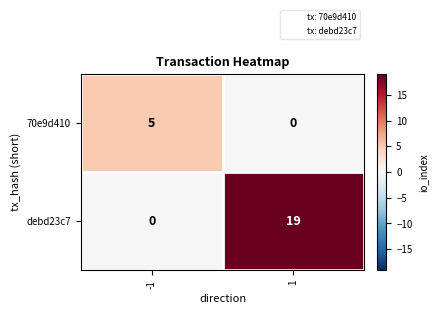

What is the difference between the maximum and minimum values in the 70e9d410 series?

5